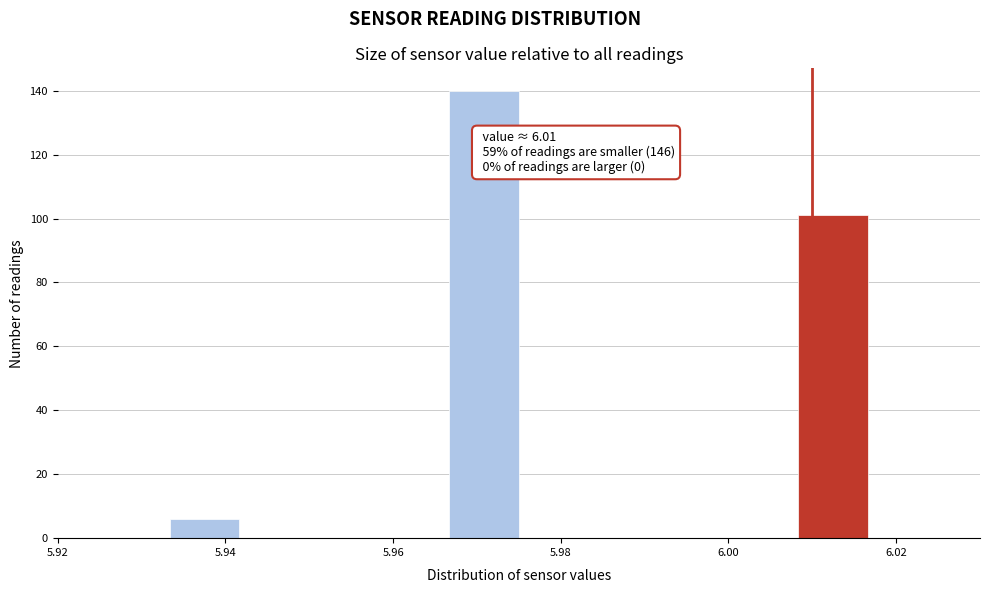

Which range on the x-axis has the tallest bar?

5.966 to 5.976